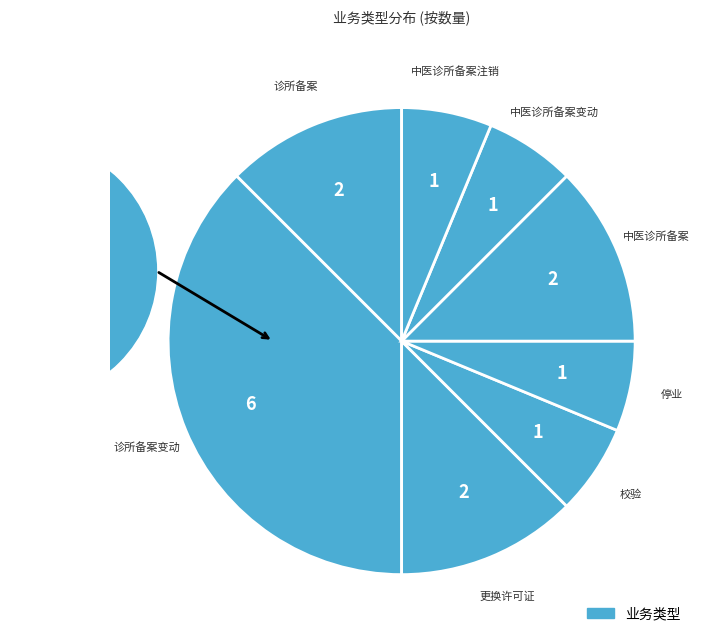

Rank the categories by value from highest to lowest.

诊所备案变动, 诊所备案, 更换许可证, 中医诊所备案, 校验, 停业, 中医诊所备案变动, 中医诊所备案注销